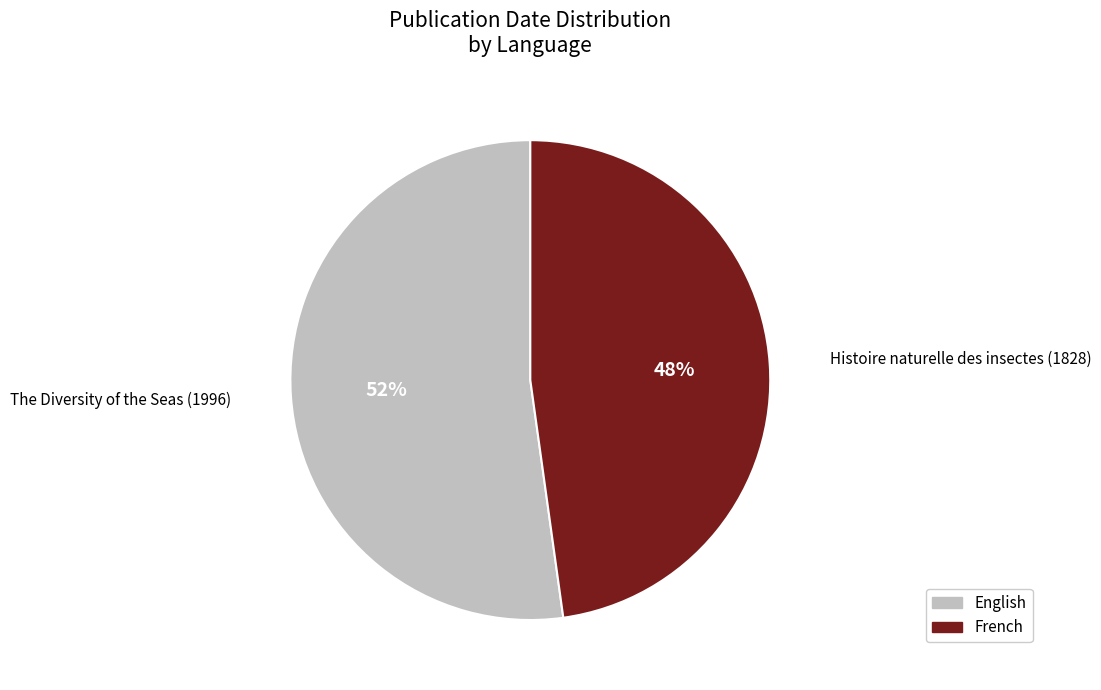

How many slices are in this pie chart?

2